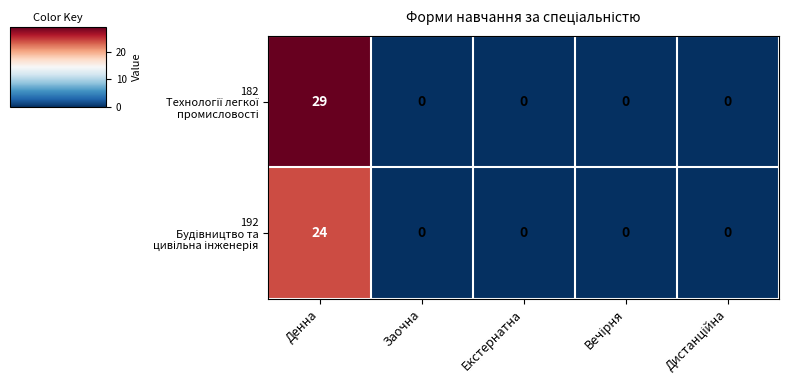

What is the difference between the highest and lowest values at Денна?

5